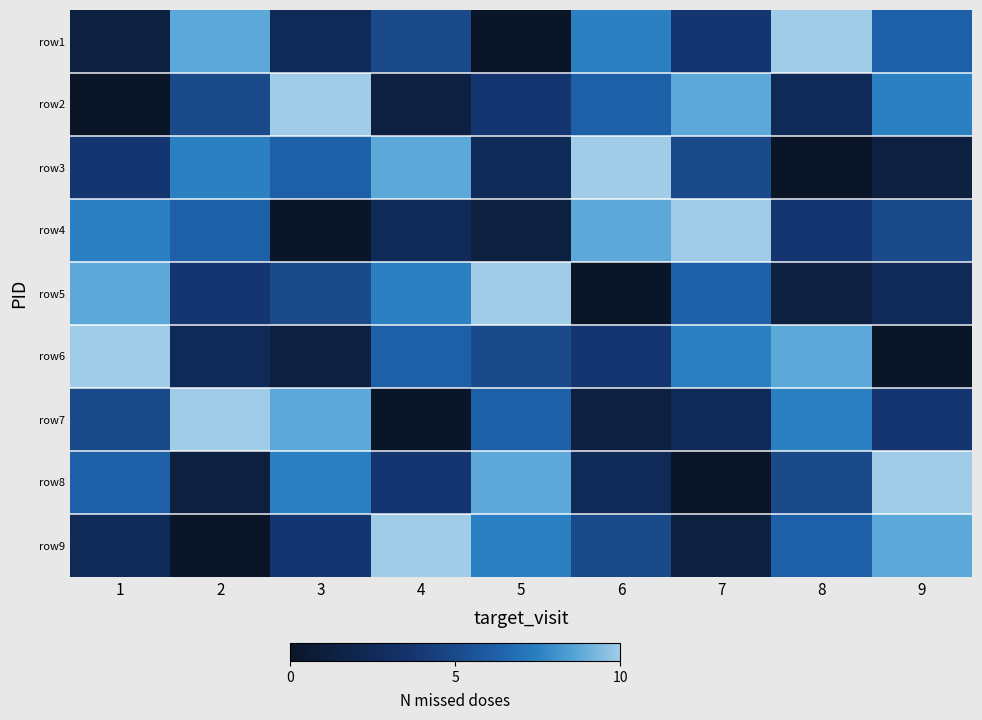

What is the maximum value shown in the chart?

9